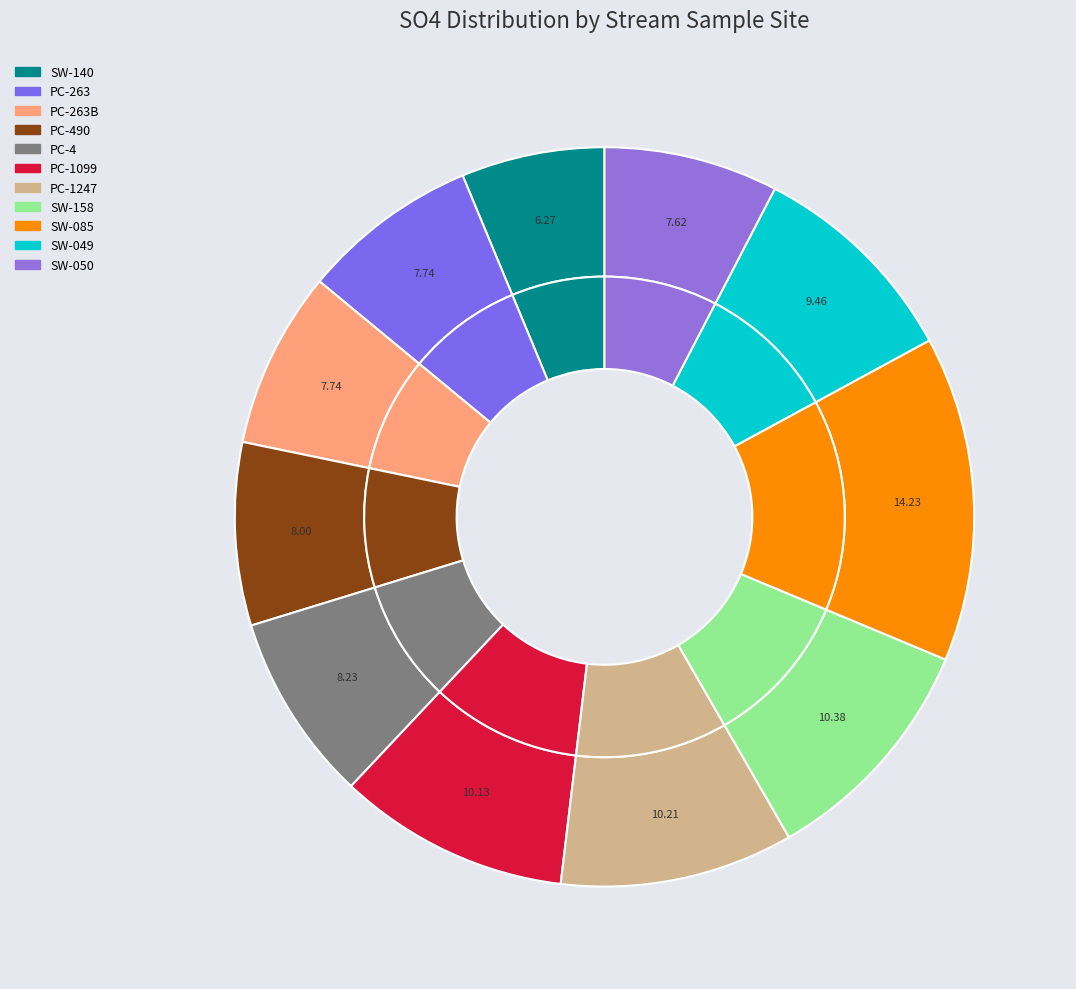

Is it true that PC-490 is 8% of the pie?

True